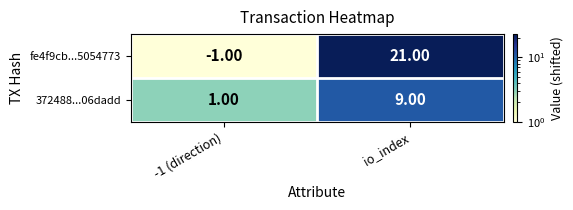

What is the sum of the fe4f9cb...5054773 values at io_index and -1 (direction)?

20